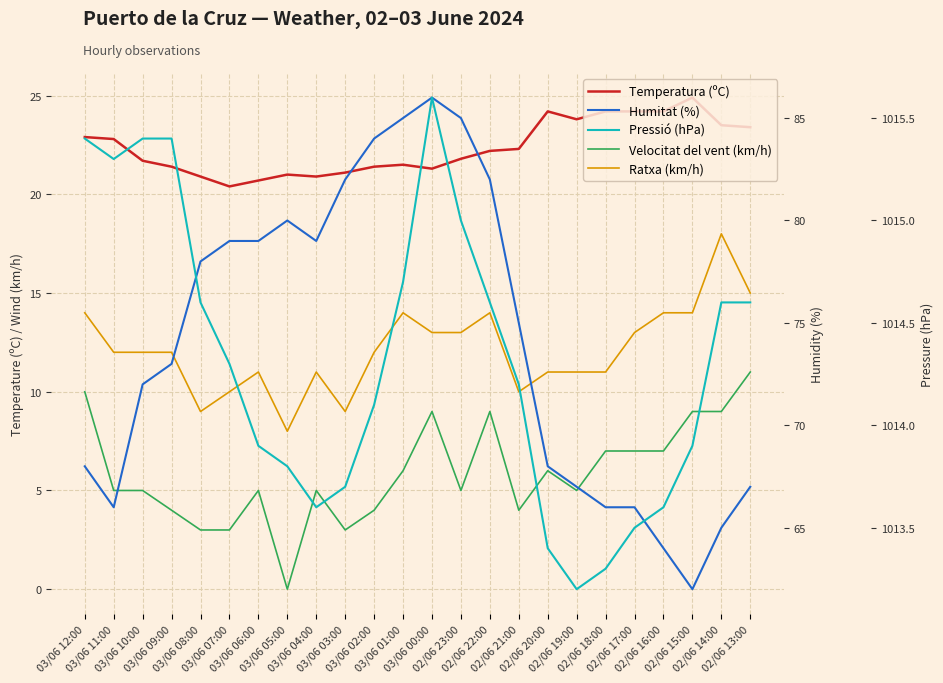

What position from the right is 03/06 08:00?

20